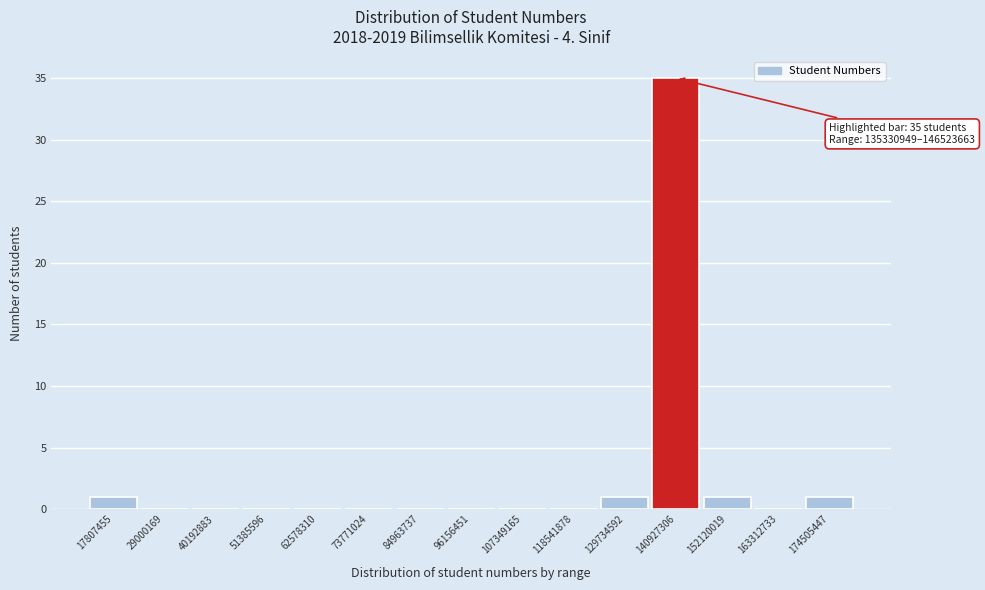

Which range on the x-axis has the tallest bar?

136000000 to 146000000